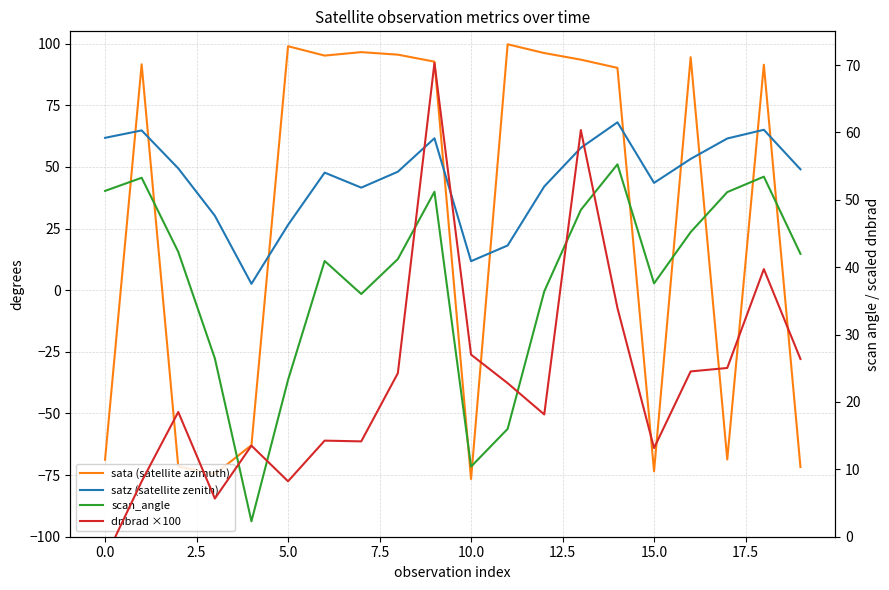

How many lines are shown in the chart?

4